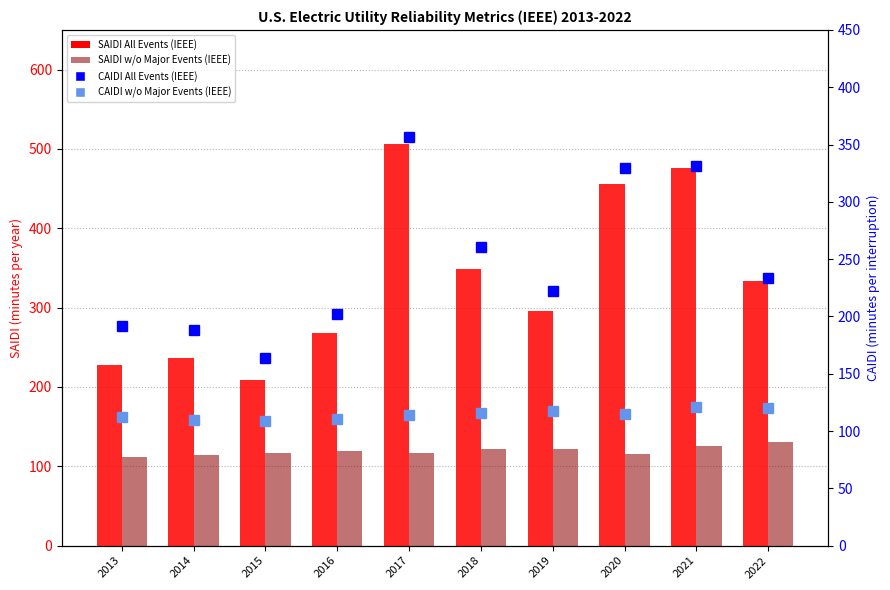

What is the sum of the SAIDI All Events (IEEE) values at 2014 and 2022?

569.2